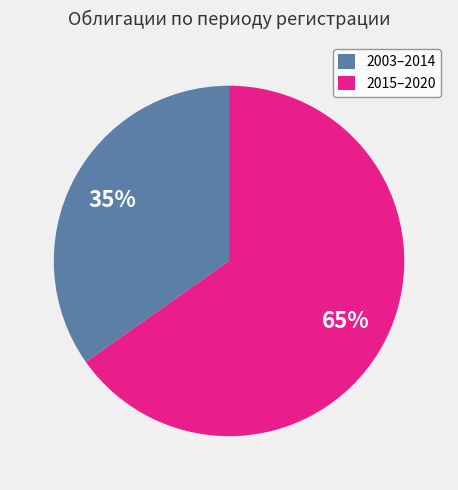

To the nearest percent, what is the difference between the largest and smallest slice percentages?

30%